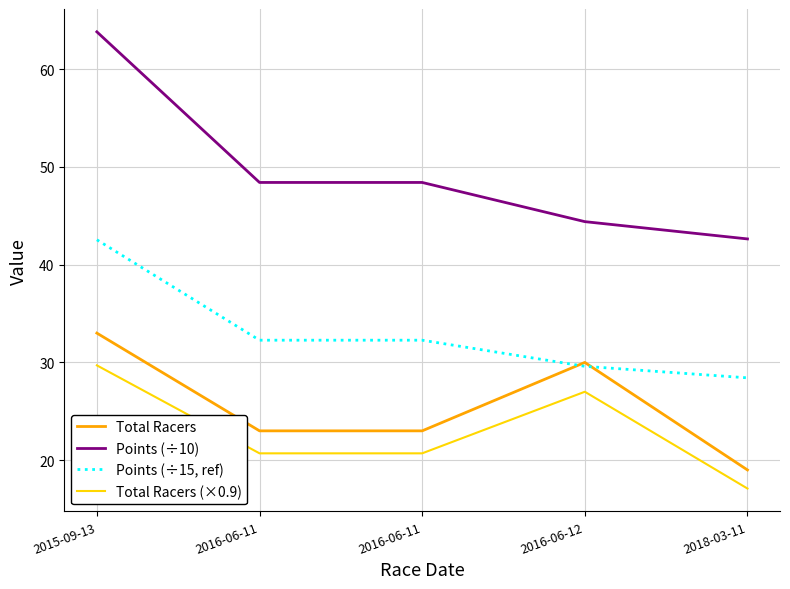

How many lines are shown in the chart?

4